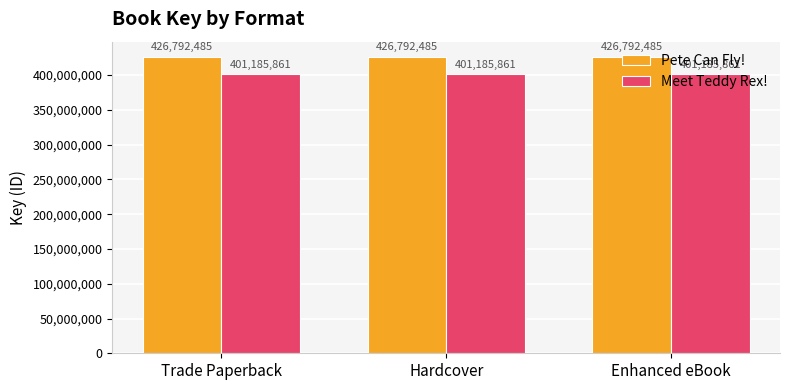

What are all the series names shown in the legend?

Pete Can Fly!, Meet Teddy Rex!